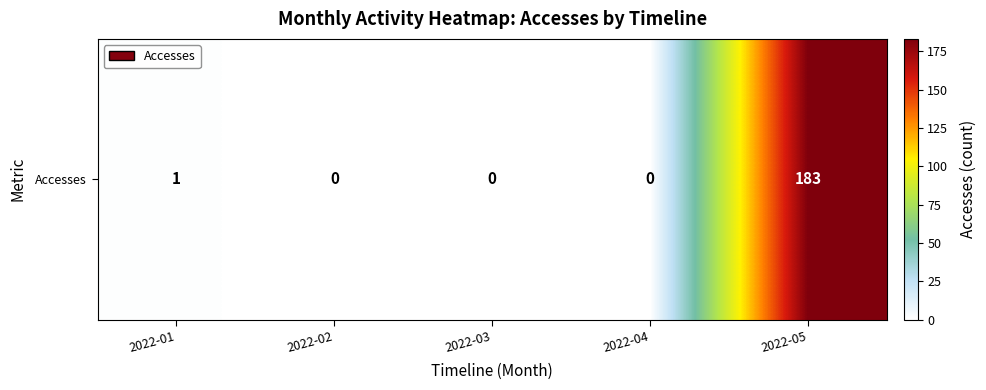

What is the change in value from 2022-01 to 2022-02?

-1